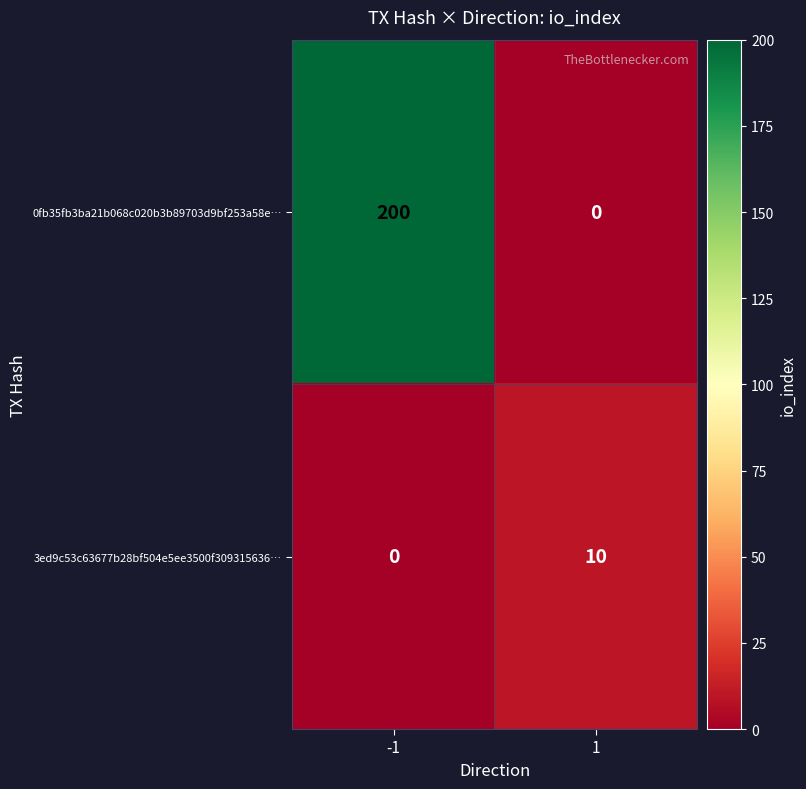

What is the difference between the highest and lowest values at -1?

200